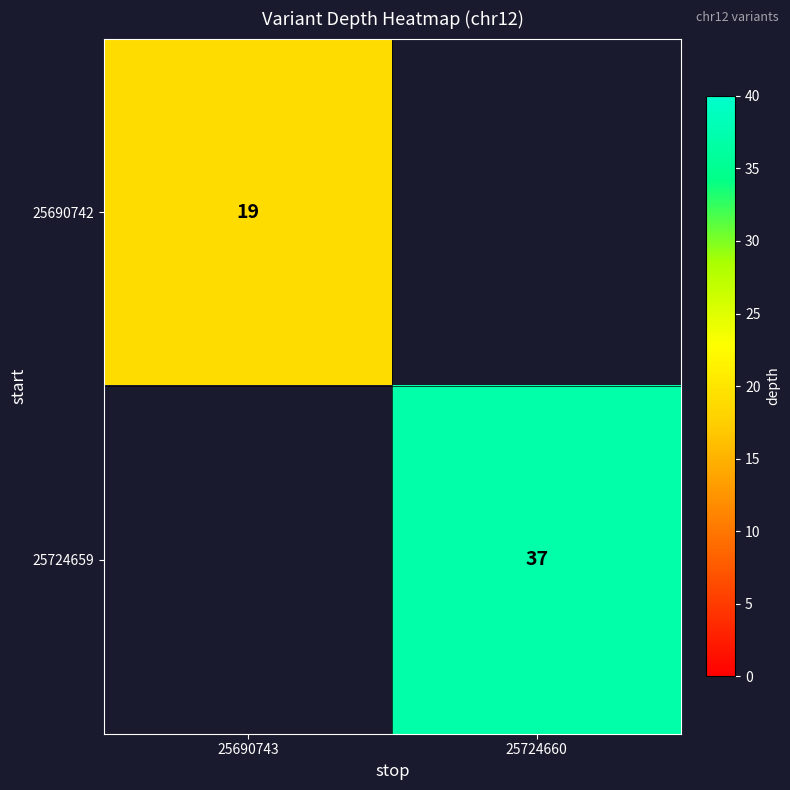

True or false: 25724659 has a value of 10 at 25724660.

False